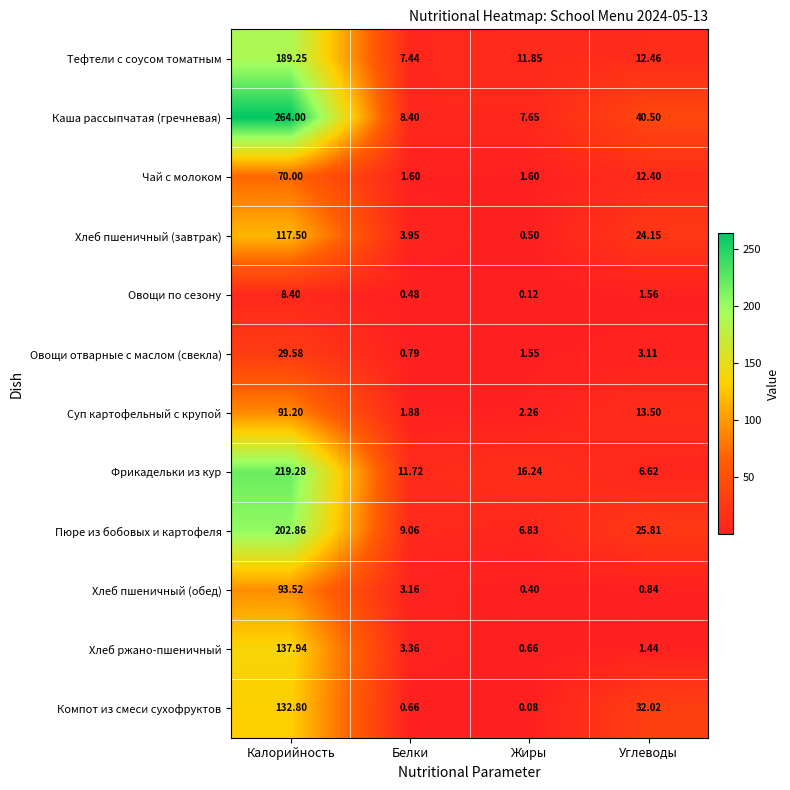

Which series changed the most between Калорийность and Жиры?

Каша рассыпчатая (гречневая)